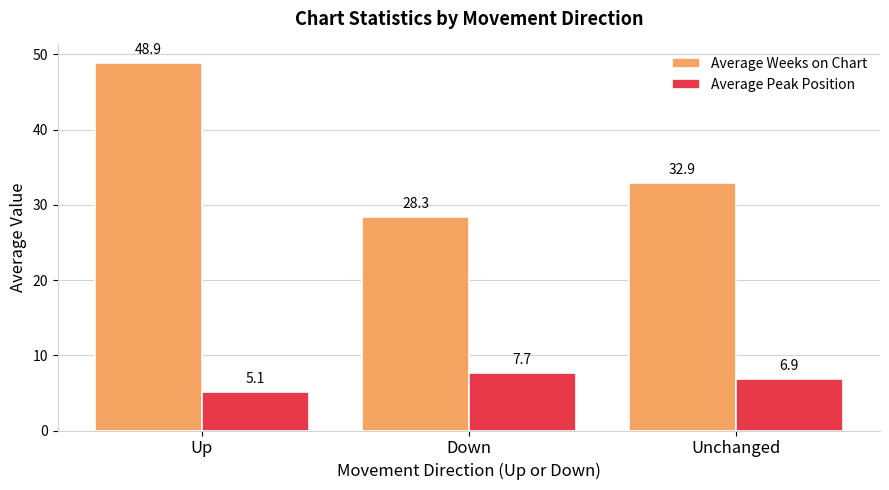

At how many categories does at least one series exceed 31?

2